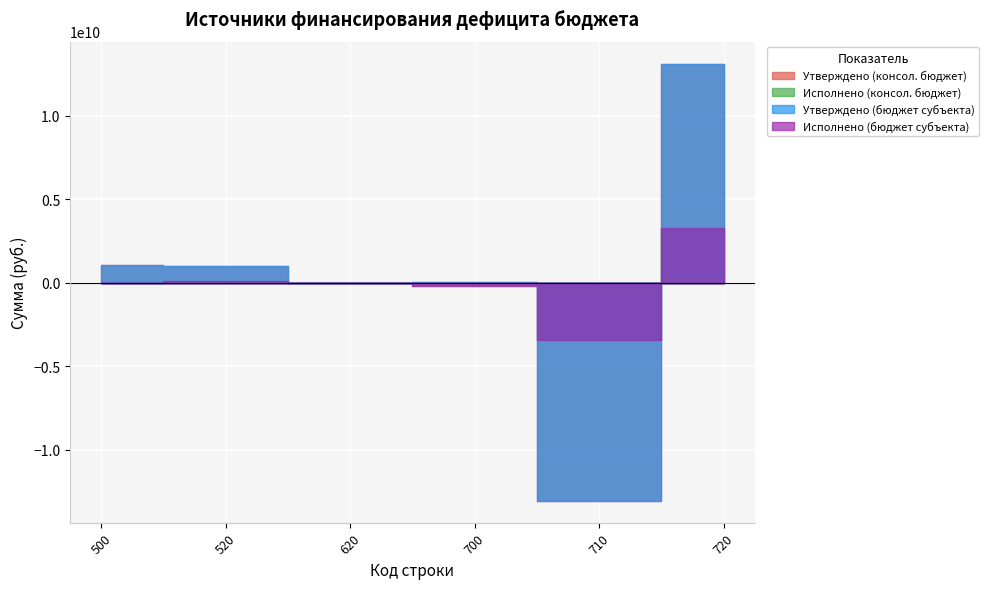

What is the sum of the Исполнено (бюджет субъекта) values at 710 and 700?

-3601398754.7